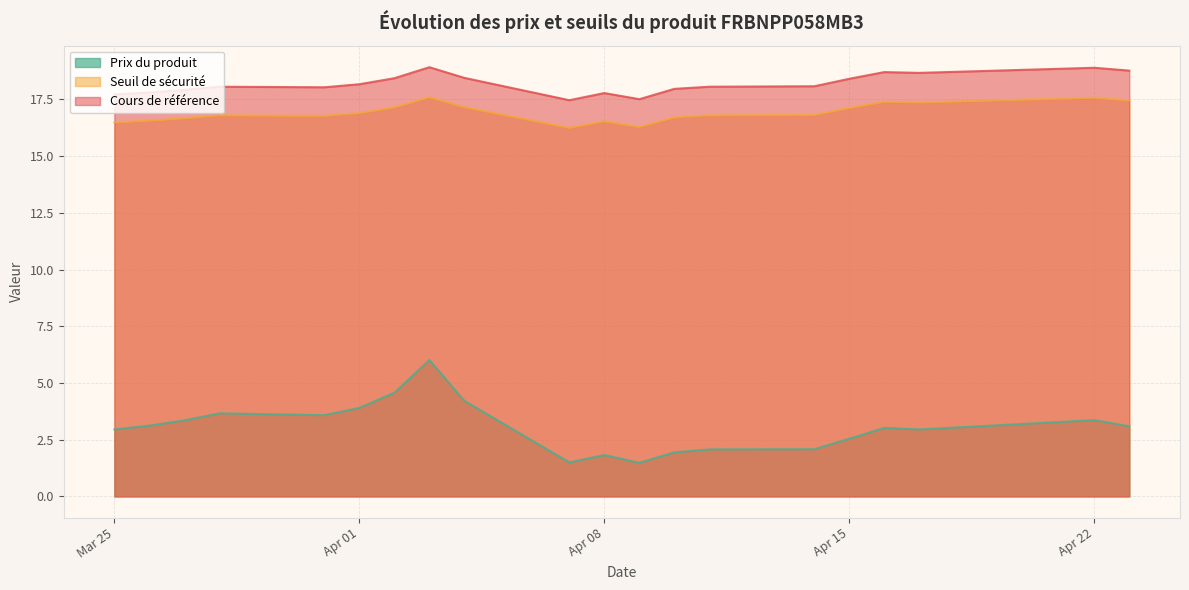

Which series has the largest range (max minus min)?

Prix du produit